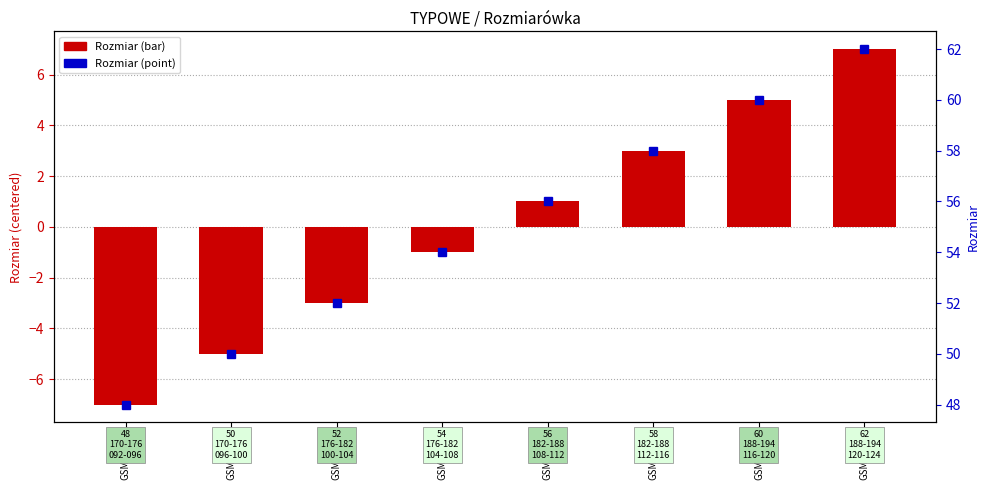

True or false: the data shows -5 at GSM90601.

True